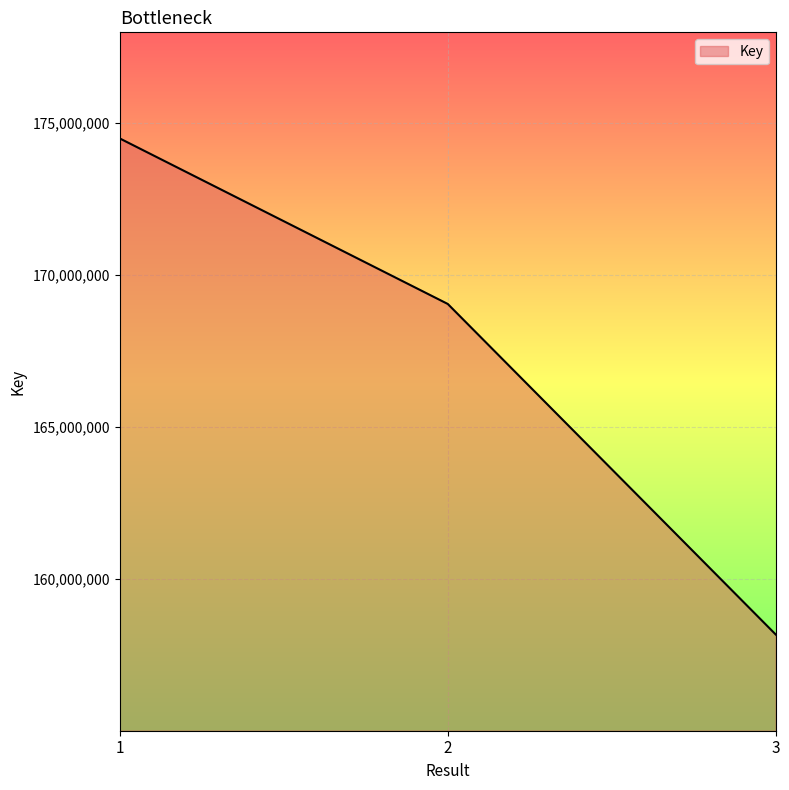

What is the difference between the maximum and second lowest values?

5443385